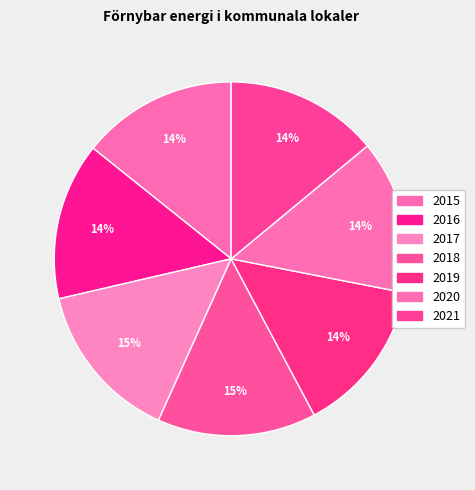

Between 2018 and 2019, which is larger?

2018